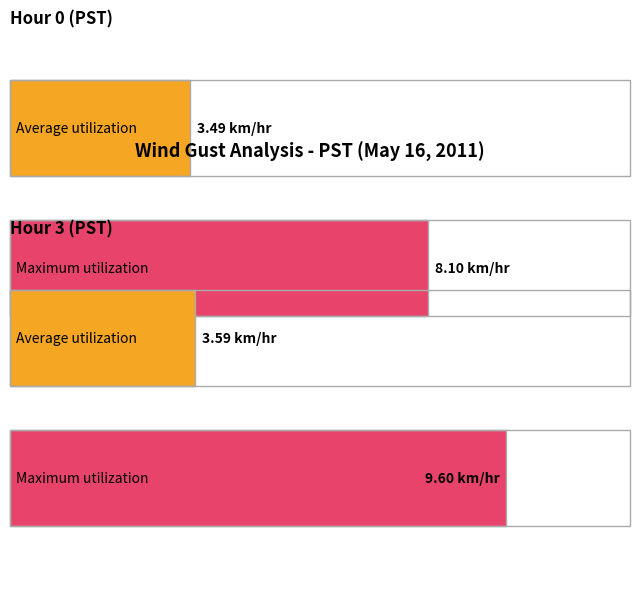

The Average utilization series shows 0.9 at Hour 0 Avg Value. True or false?

False